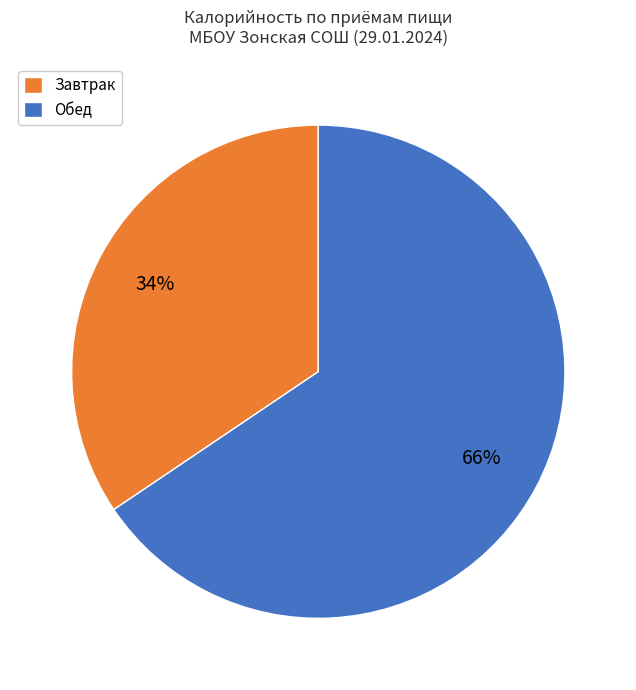

To the nearest percent, what is the combined percentage of Завтрак and Обед?

100%